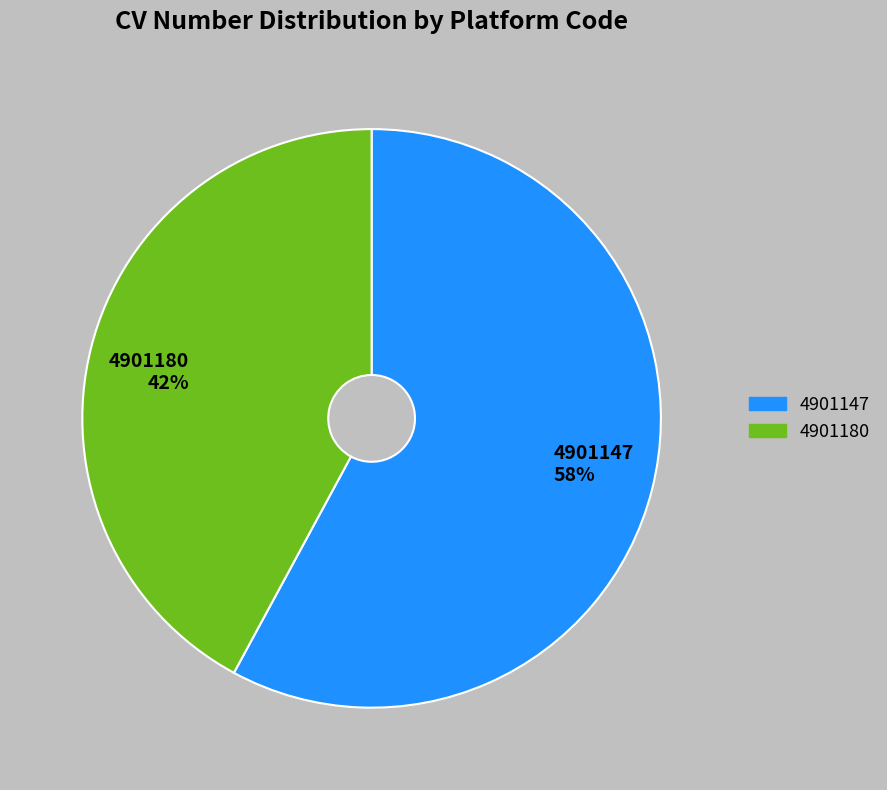

Does 4901147 represent more than half of the total?

Yes